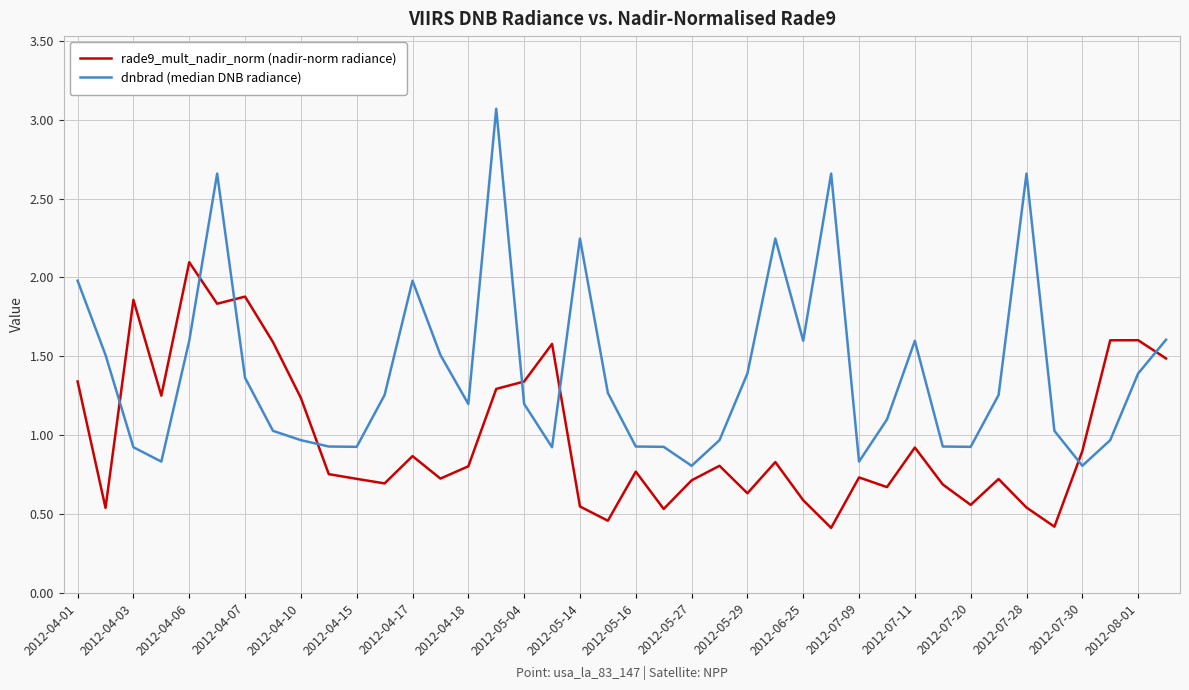

What is the smallest value displayed?

0.4